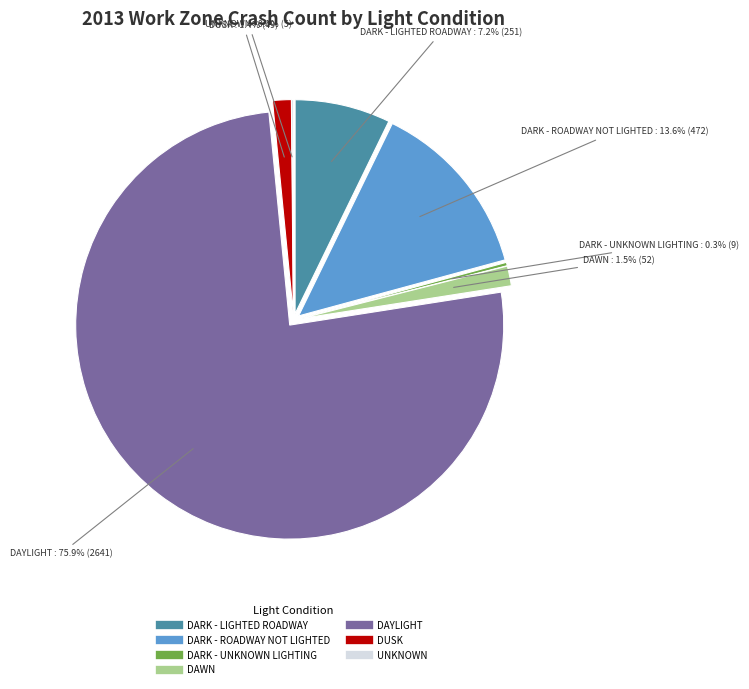

Is the sum of DAYLIGHT and DARK - LIGHTED ROADWAY greater than half?

Yes